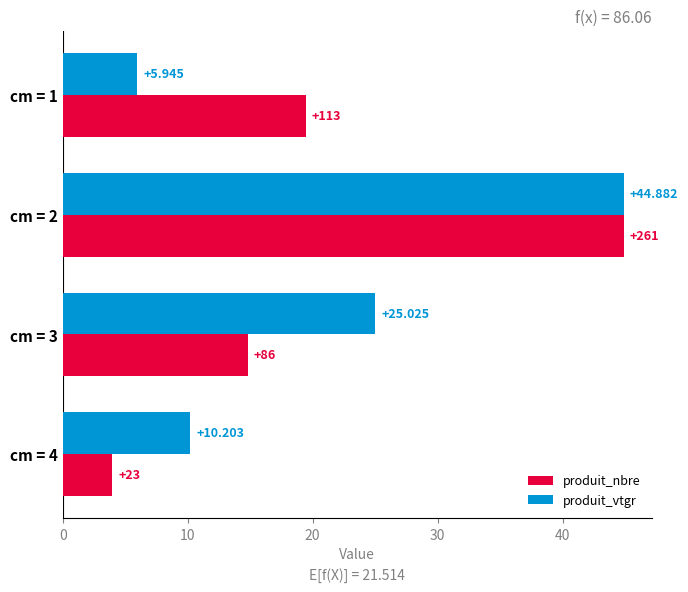

Rank the series by their average value, from highest to lowest.

produit_vtgr, produit_nbre